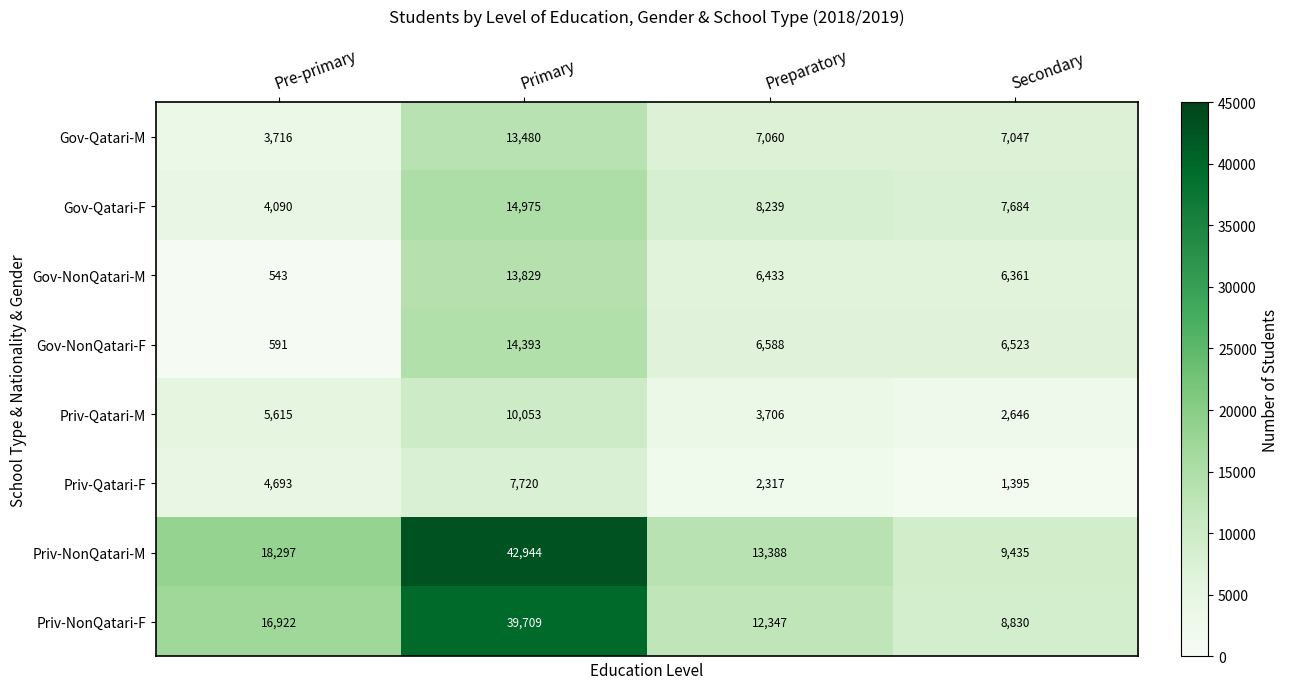

At how many categories does at least one series exceed 33571?

1